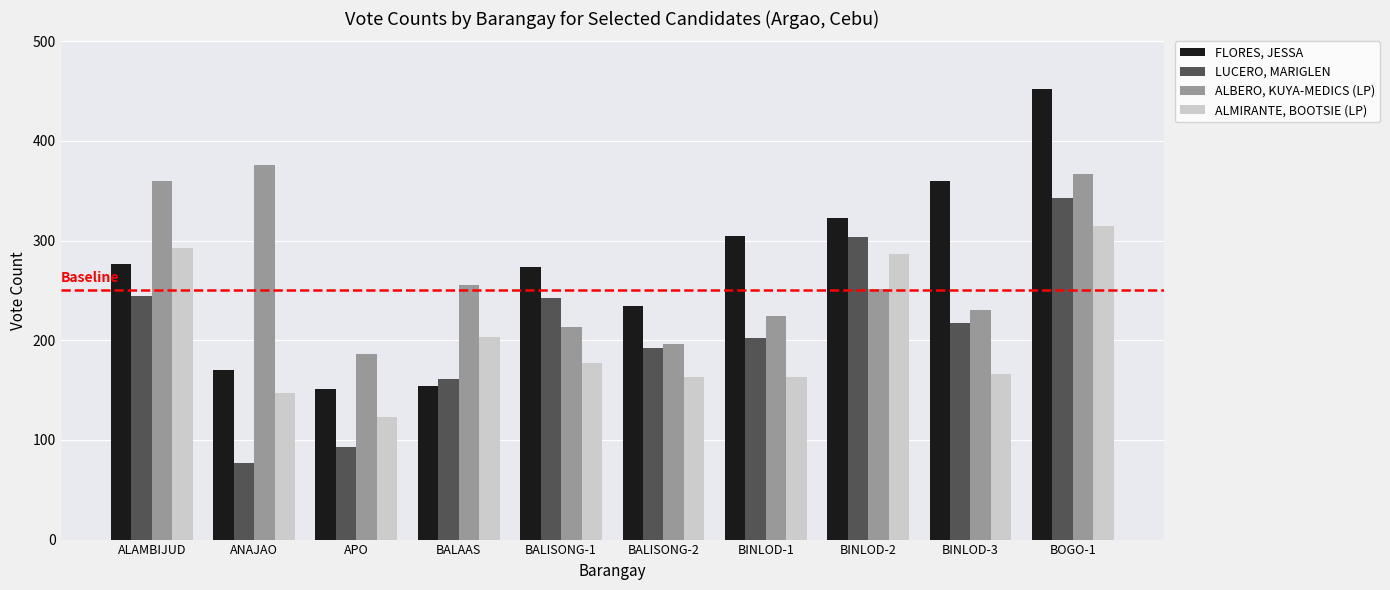

What is the label of the 9th bar from the right?

ANAJAO